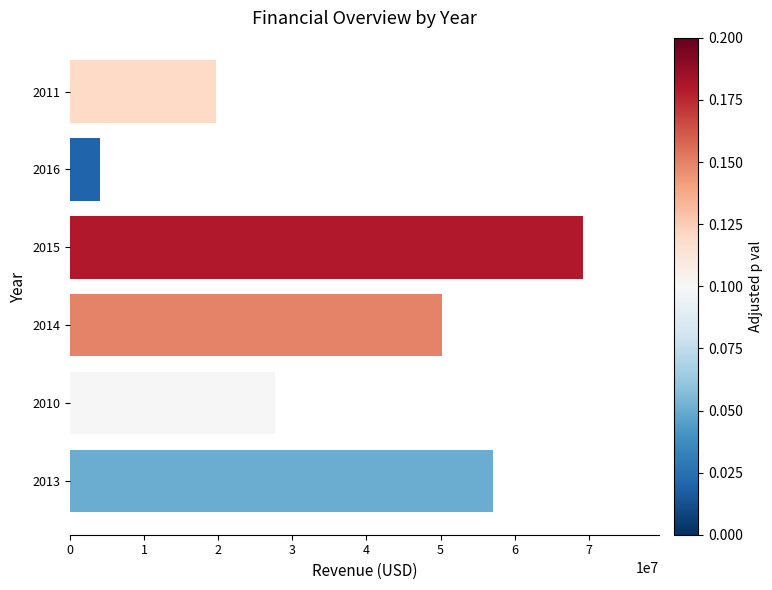

The value at 2014 is 13143190. True or false?

False